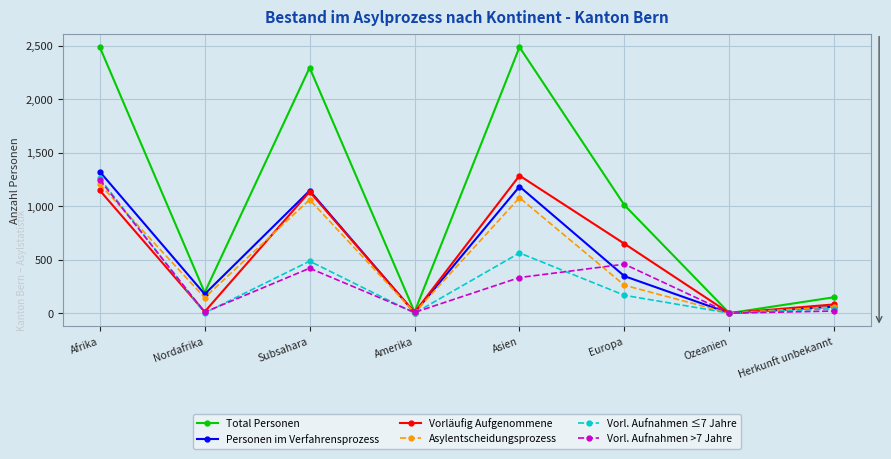

What is the difference between the maximum and second lowest values in the Total Personen series?

2476